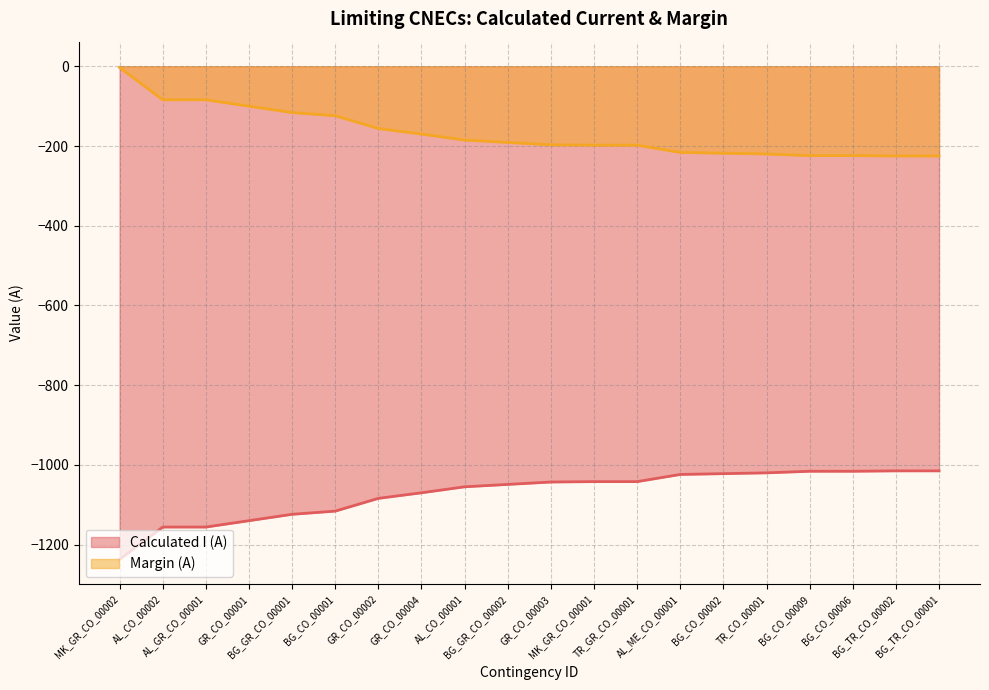

Between AL_ME_CO_00001 and BG_GR_CO_00001, which is larger?

AL_ME_CO_00001